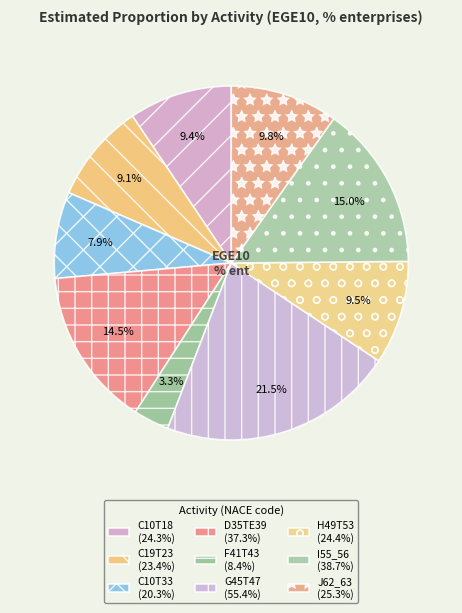

How many segments does this pie chart have?

9